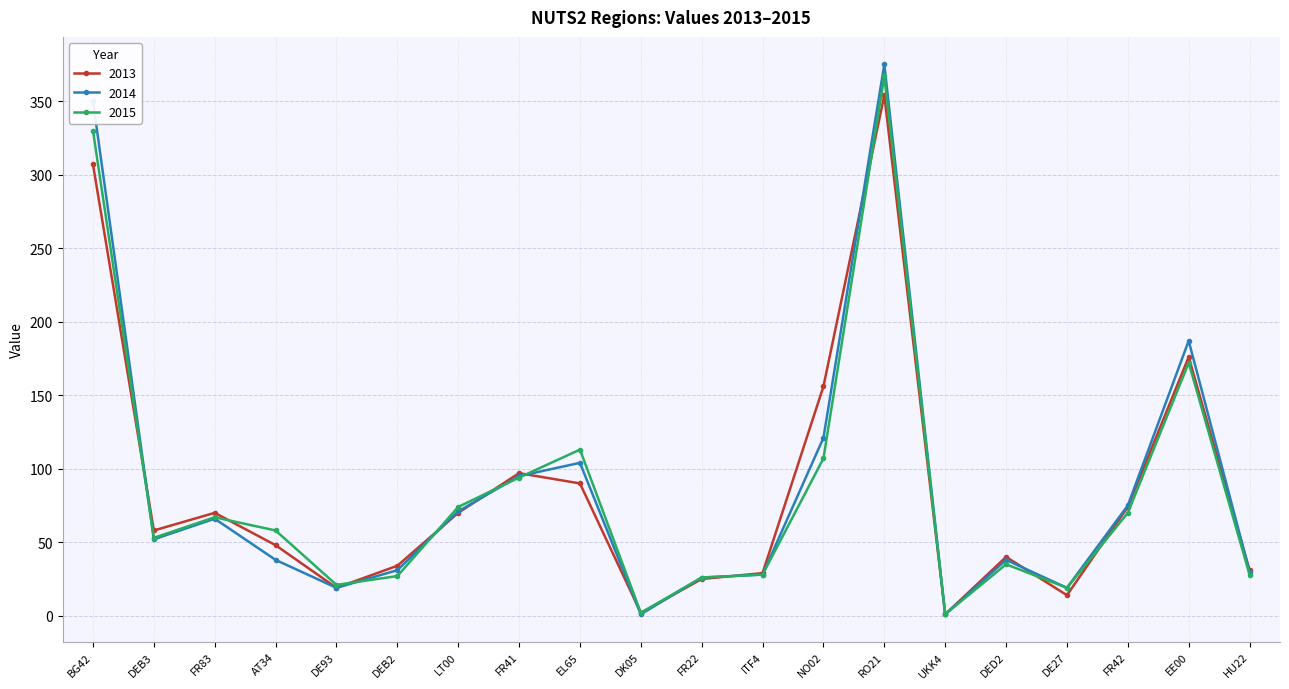

What is the label of the 8th point from the left?

FR41